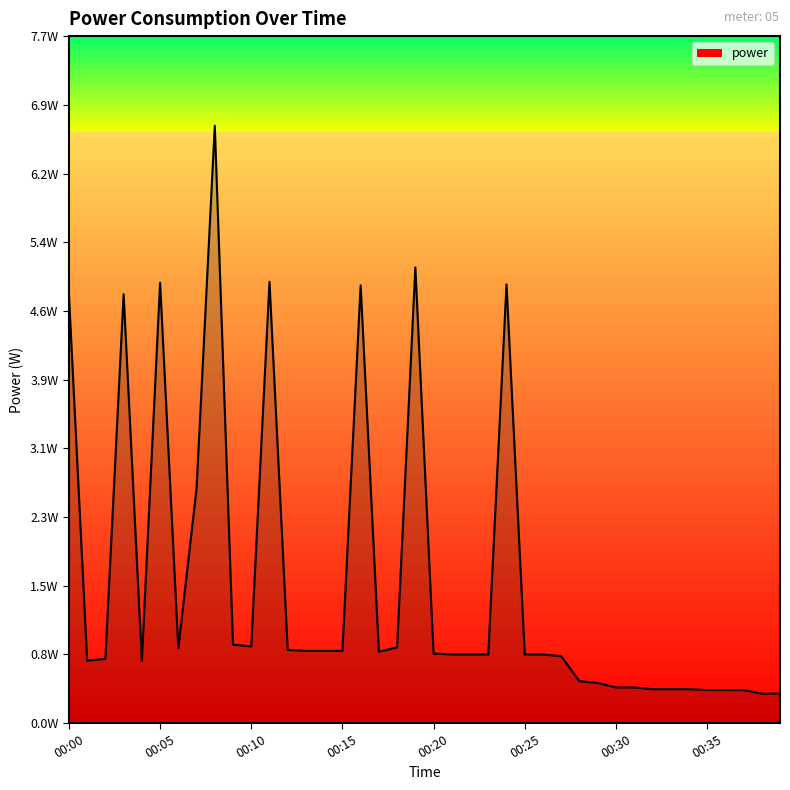

Reading left to right, what are all the values shown in this chart?

4.8	0.7	0.7	4.8	0.7	4.9	0.8	2.6	6.7	0.9	0.9	5.0	0.8	0.8	0.8	0.8	4.9	0.8	0.8	5.1	0.8	0.8	0.8	0.8	4.9	0.8	0.8	0.8	0.5	0.5	0.4	0.4	0.4	0.4	0.4	0.4	0.4	0.4	0.3	0.3